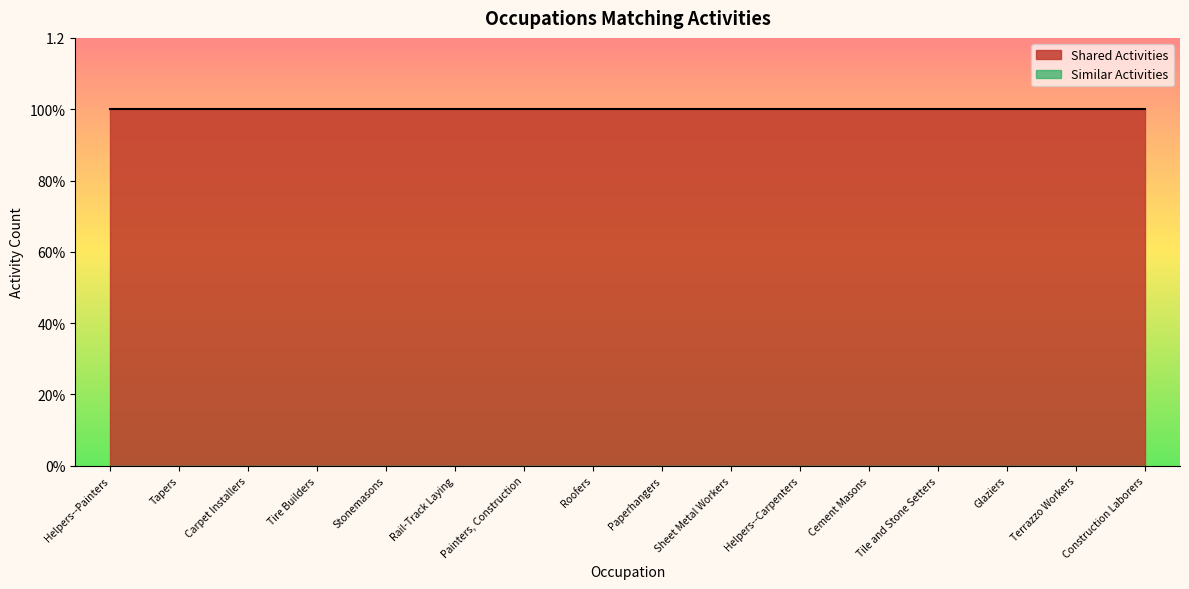

What are all the series names shown in the legend?

Shared Activities, Similar Activities